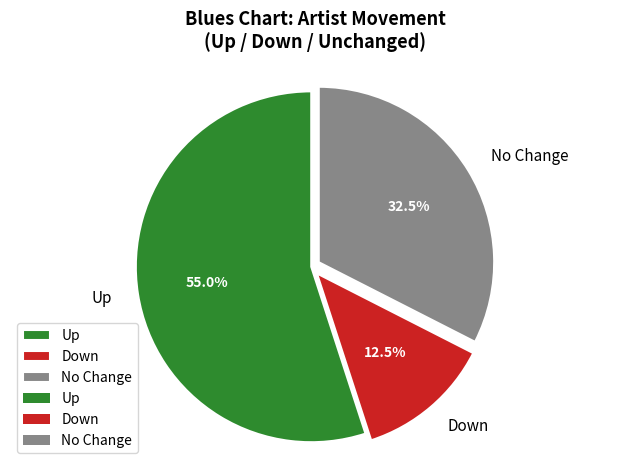

Is there a majority slice in this chart?

Yes